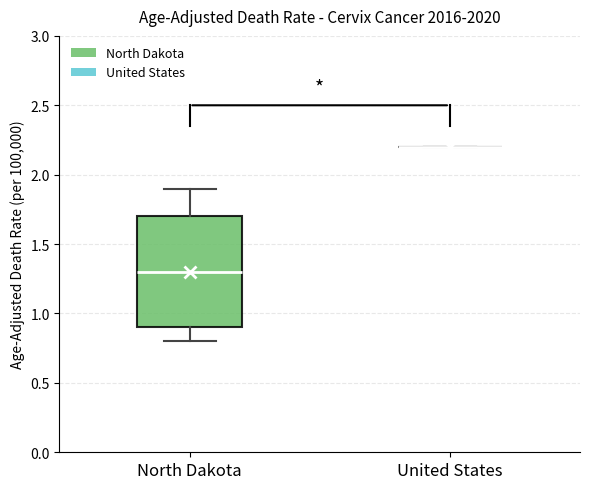

Which box is the tallest, from its lower edge to its upper edge?

North Dakota